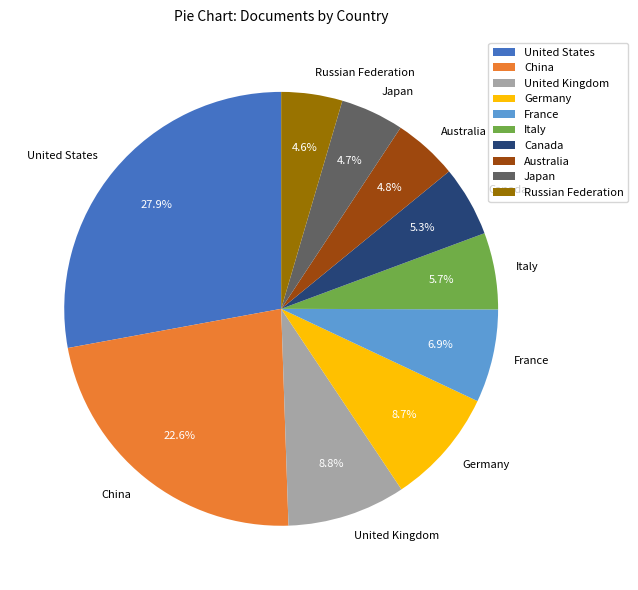

What percentage do Germany and Italy together represent?

14.4%